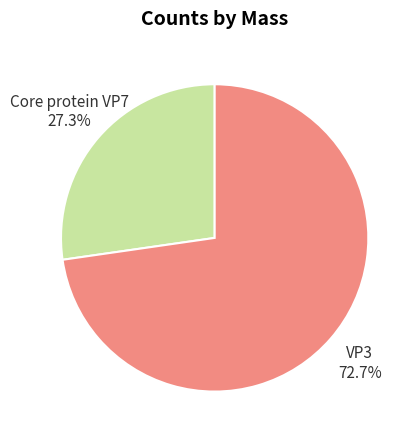

What is the majority slice?

VP3